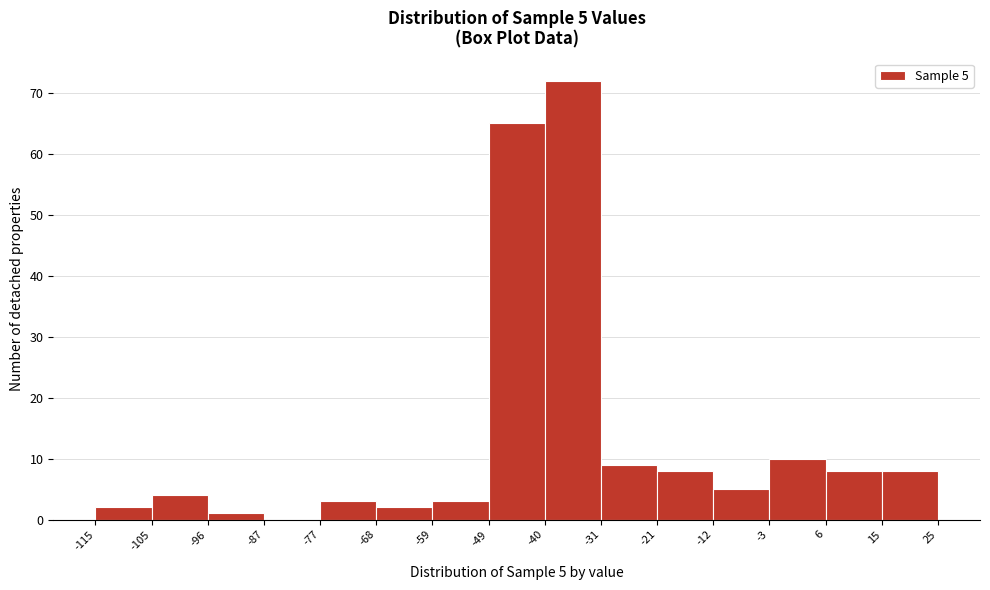

Which range on the x-axis has the tallest bar?

-40 to -31